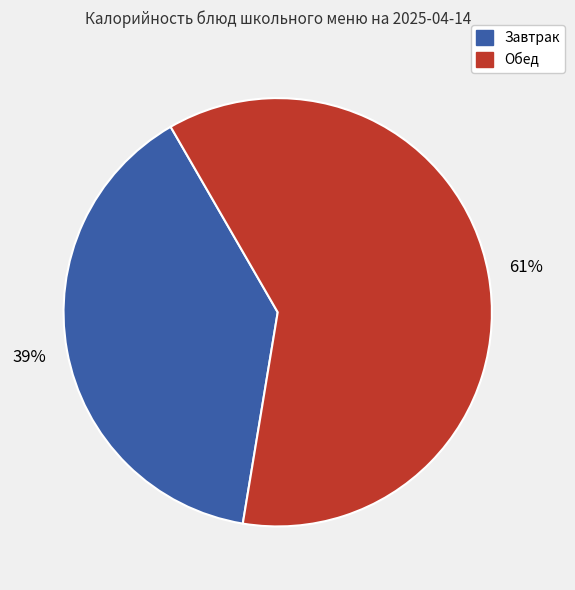

To the nearest percent, what is the average slice percentage?

50%